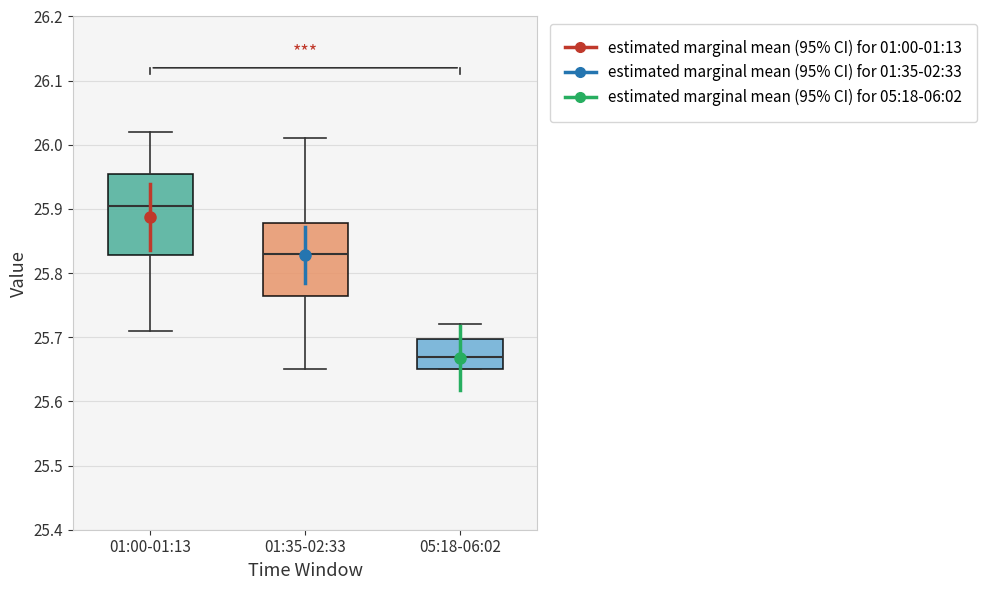

Which box is the tallest, from its lower edge to its upper edge?

01:00-01:13